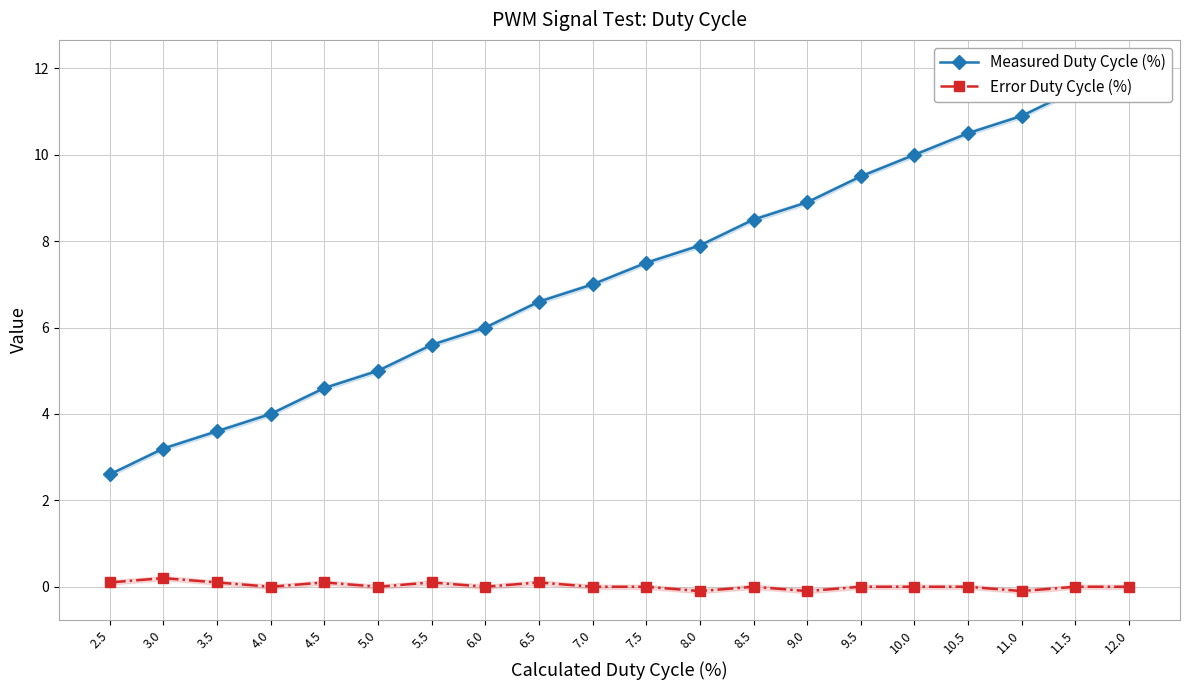

Which category has the lowest value in the Error Duty Cycle (%) series?

8.0